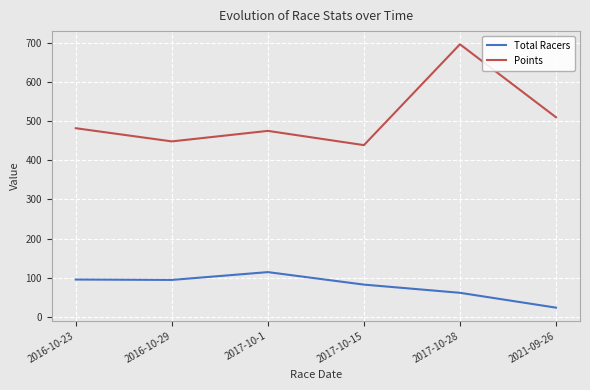

Which series has the widest spread of values?

Points